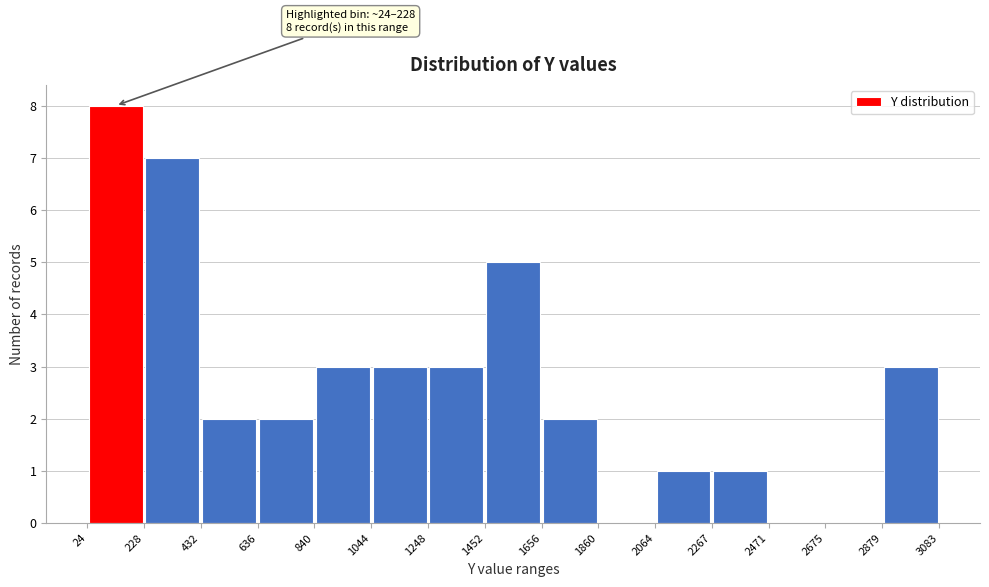

Over which range of the x-axis is the bar tallest?

24 to 228